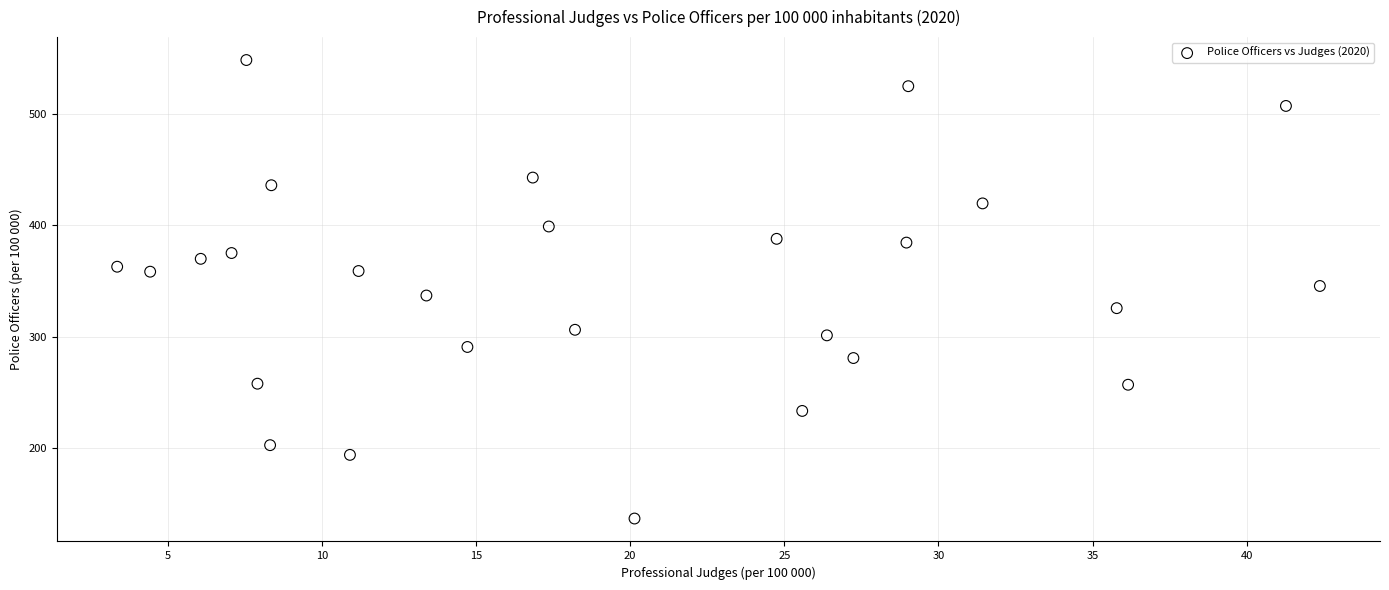

What is the range of X values (max minus min)?

39.0